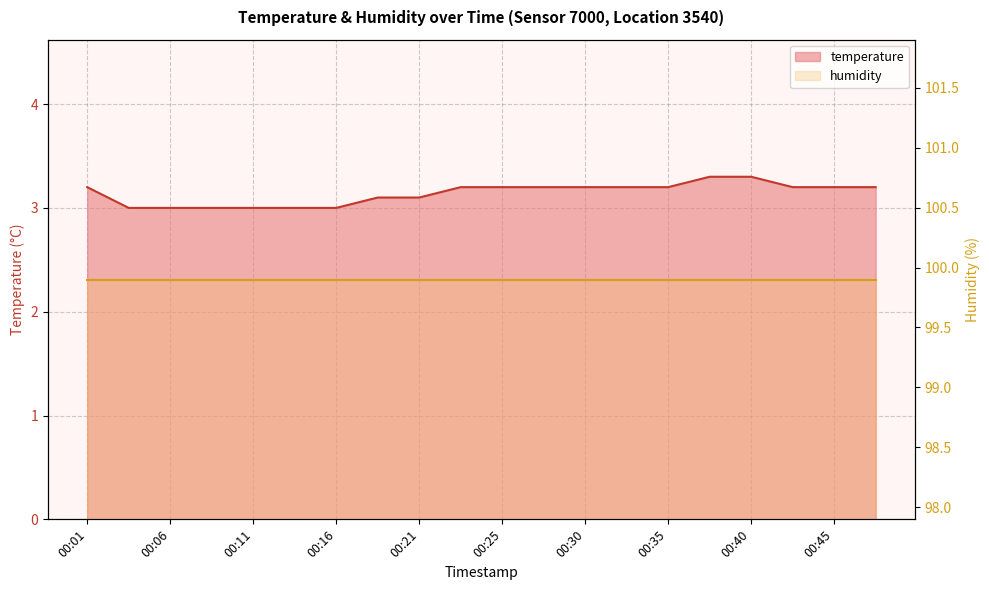

What is the smallest value displayed?

3.0